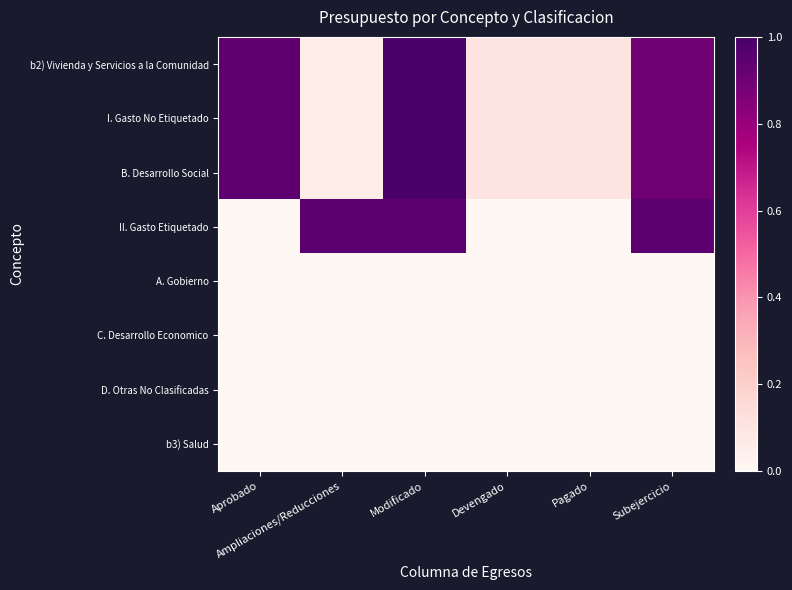

At which category does the chart reach its peak across all series?

Modificado